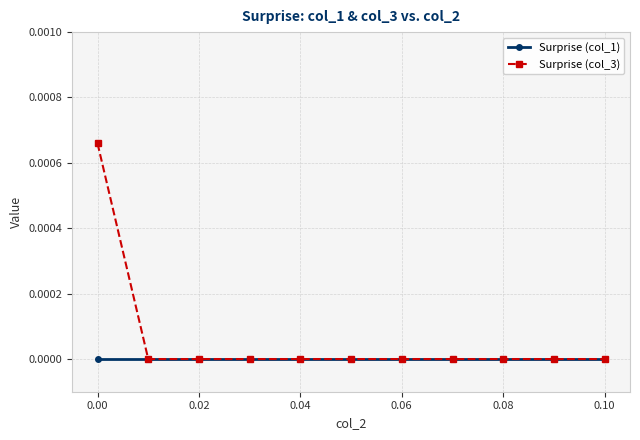

Rank the series by their average value, from highest to lowest.

Surprise (col_3), Surprise (col_1)